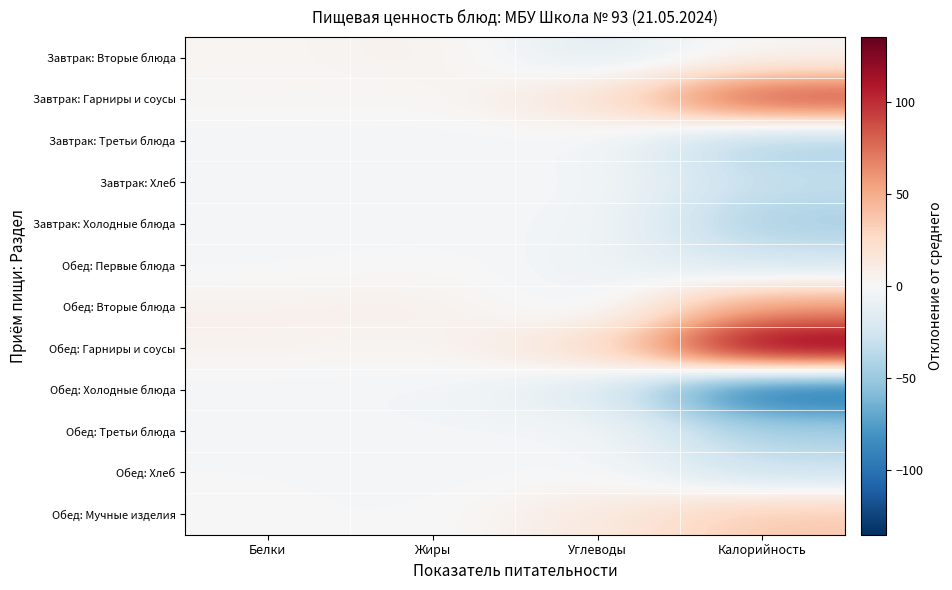

Which series has the largest total across all categories?

Обед: Гарниры и соусы